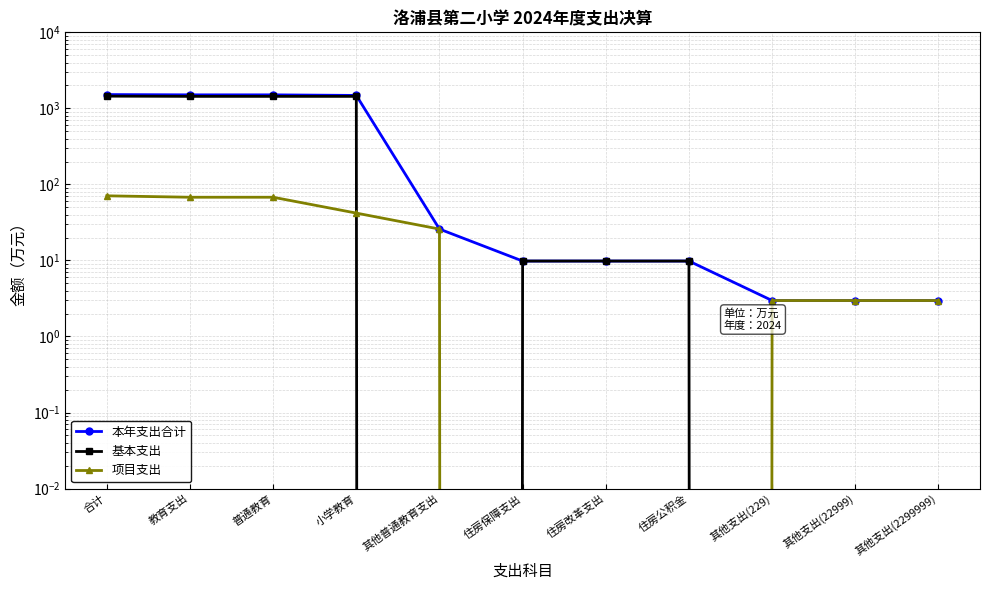

Which series has the largest total across all categories?

本年支出合计